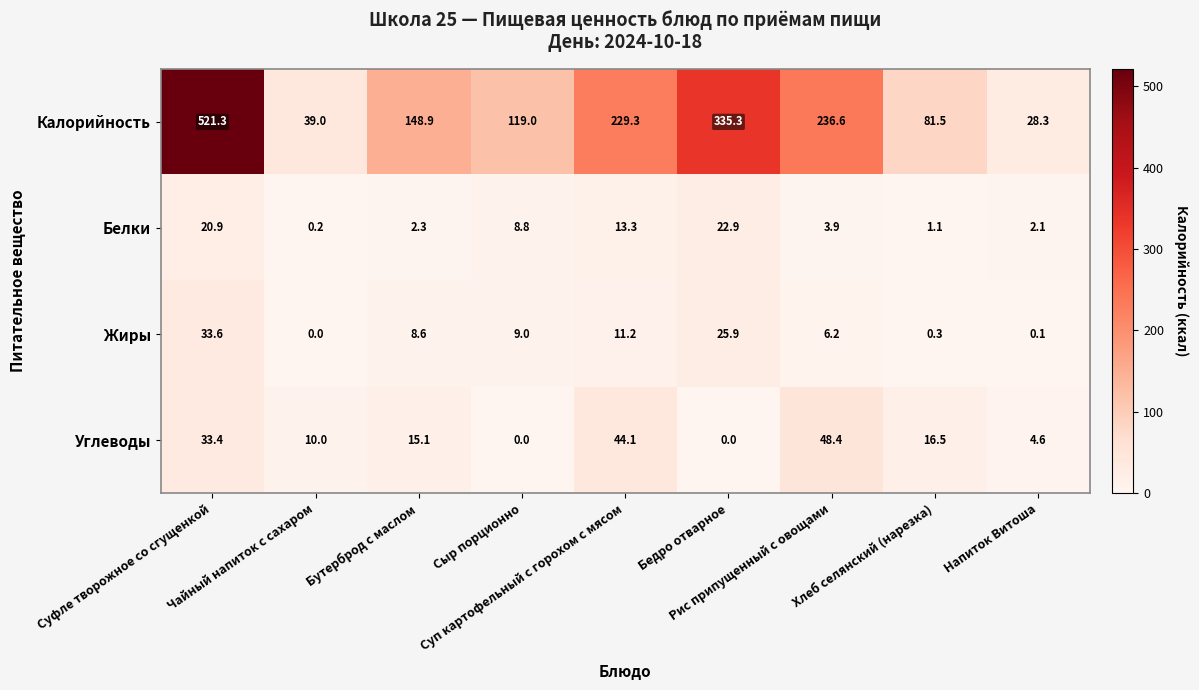

How many categories are shown in the chart?

9